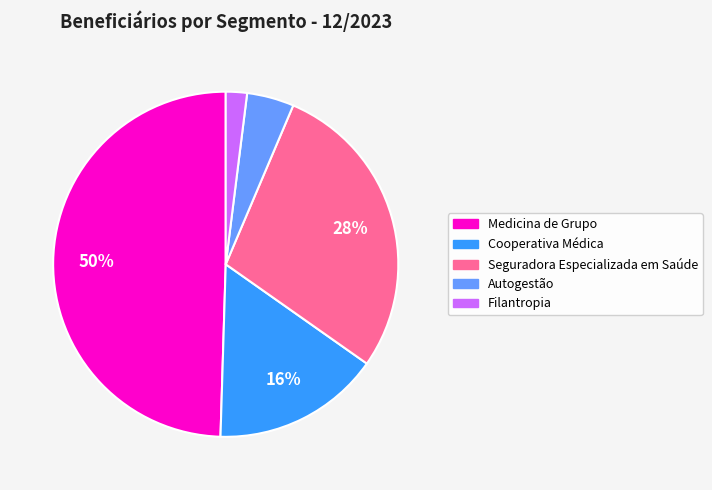

Does Medicina de Grupo account for over 50% of the chart?

No